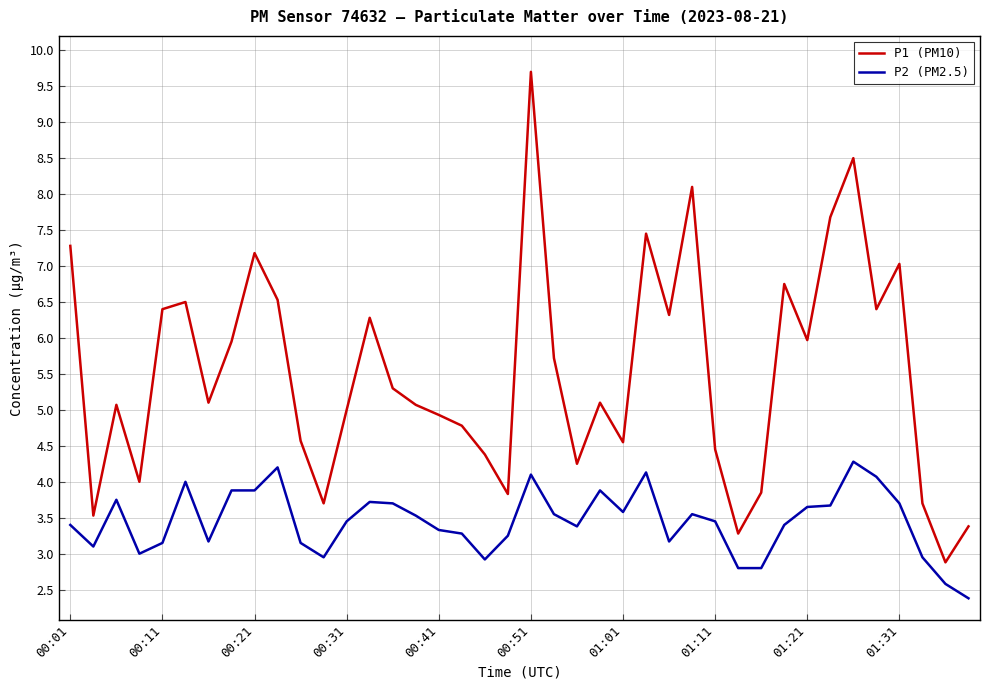

True or false: P1 (PM10) and P2 (PM2.5) cross at least once.

False